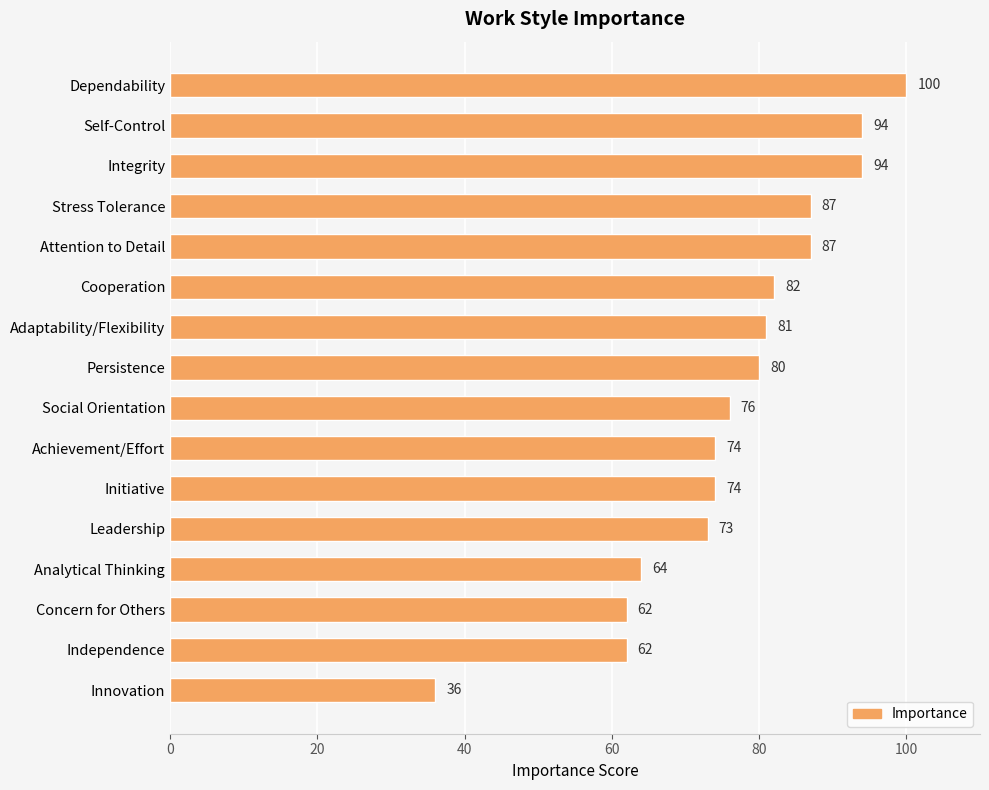

What position from the bottom is Self-Control?

15